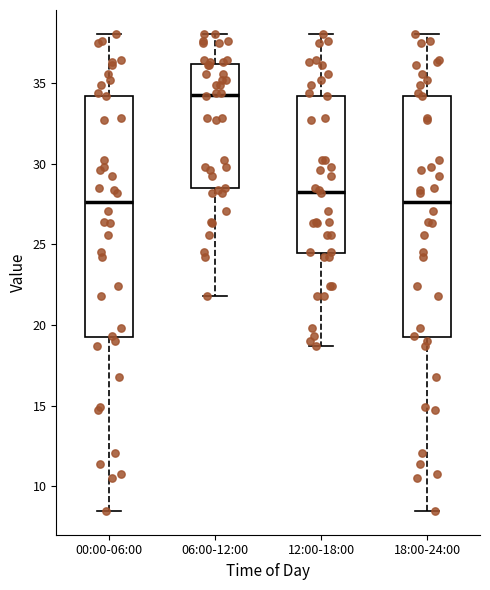

Where does the upper whisker of the box for 18:00-24:00 end on the y-axis? The values are not printed on the chart, so give them approximately, as read against the axis.

38.0